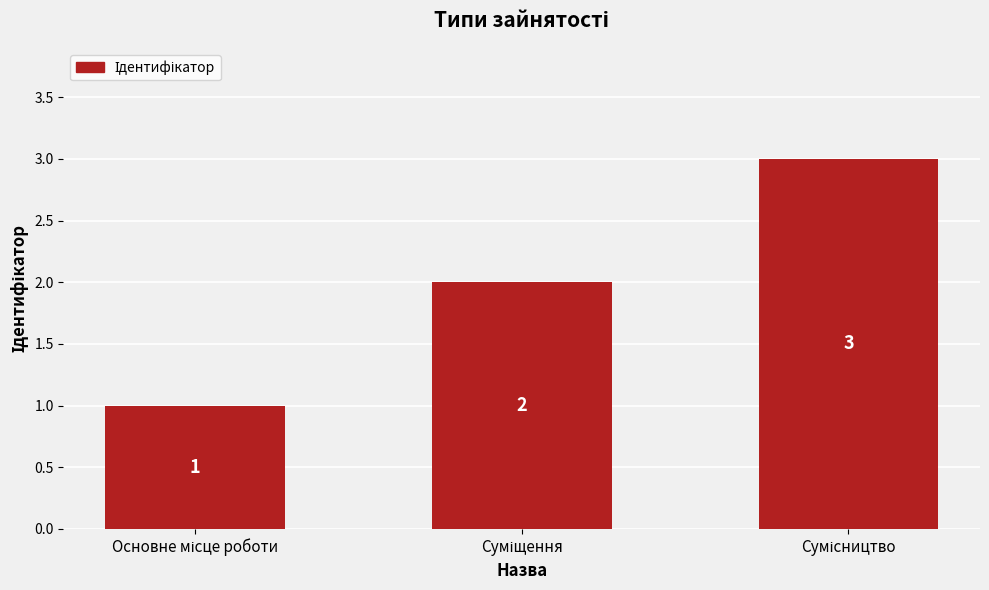

How many values are between 1 and 3?

3